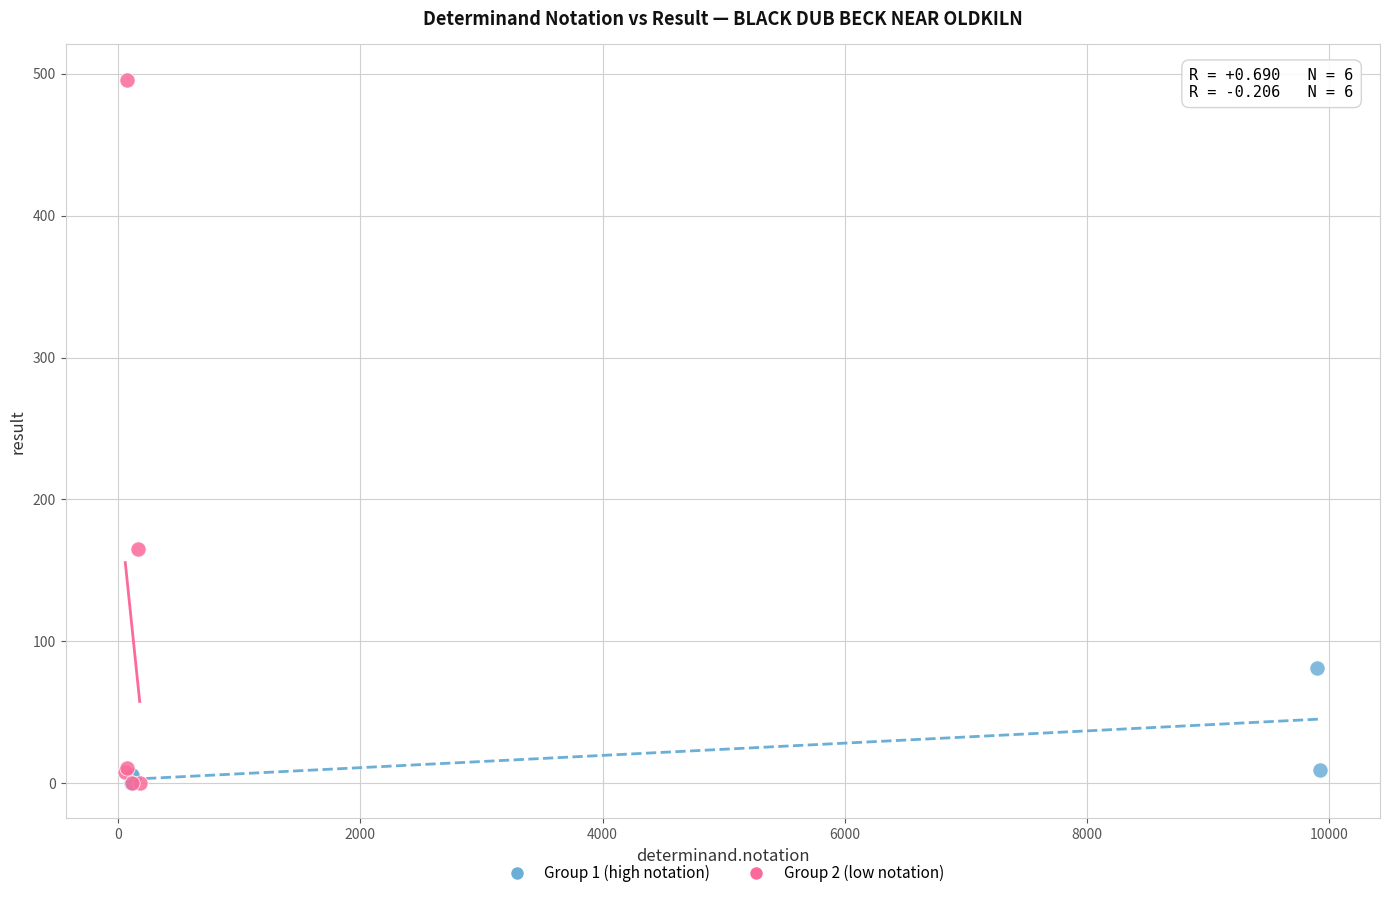

Which series contains the highest Y value?

Group 2 (low notation)